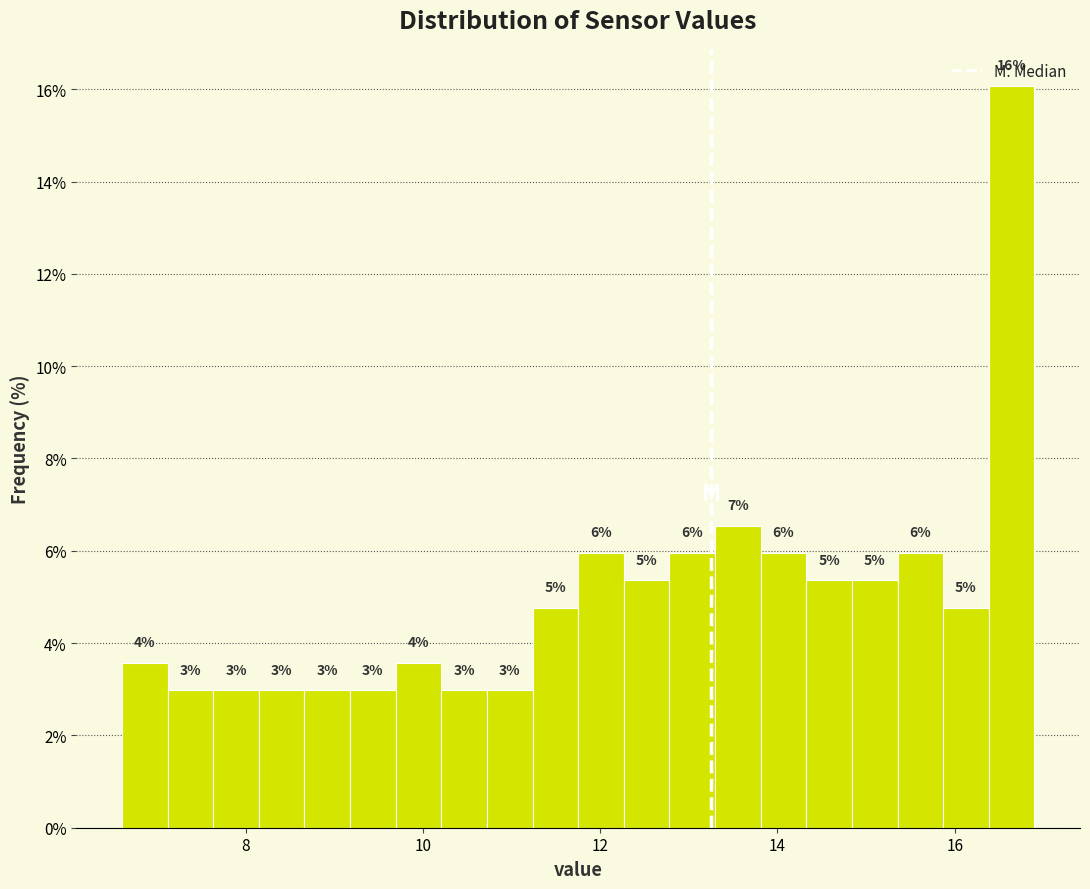

Read against the x-axis, roughly where is the centre of the tallest bar?

16.6